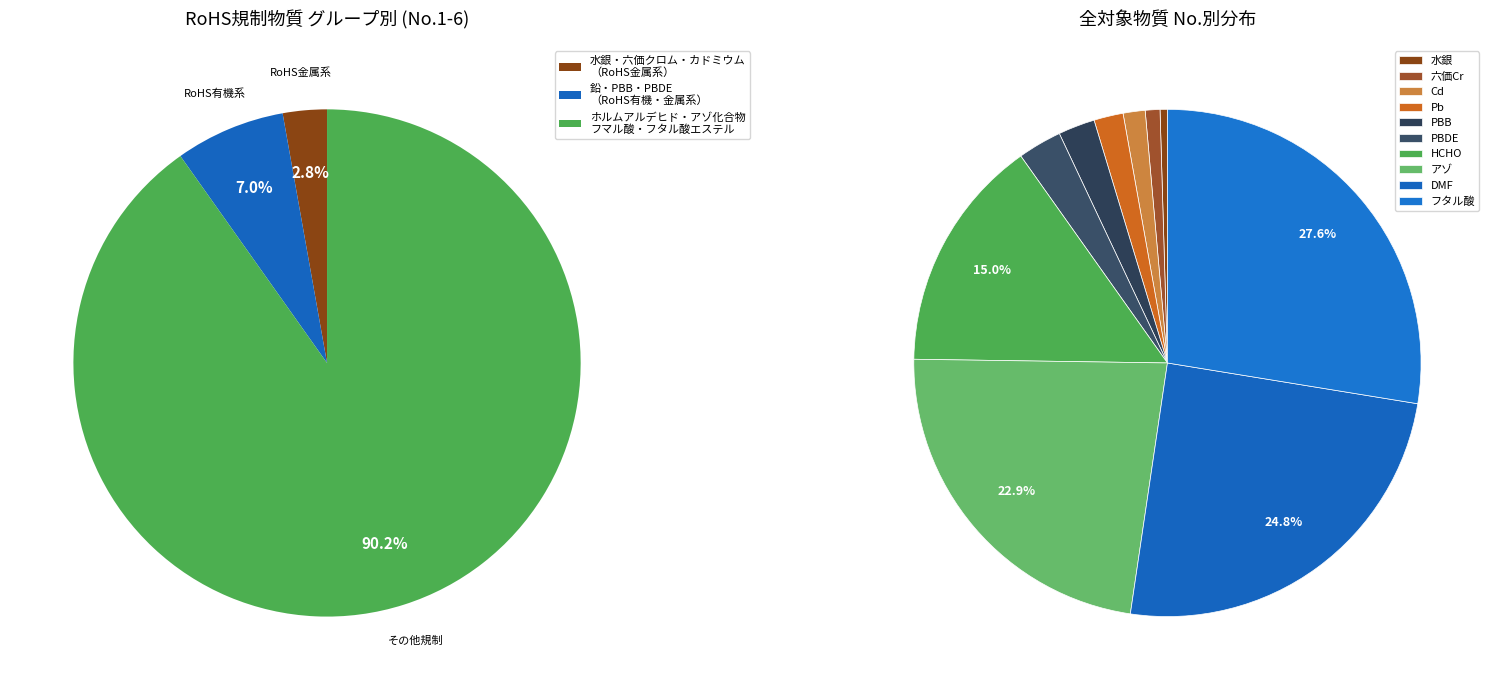

What percentage is the ポリ臭化ビフェニル（PBB）類 slice, to the nearest percent?

2%